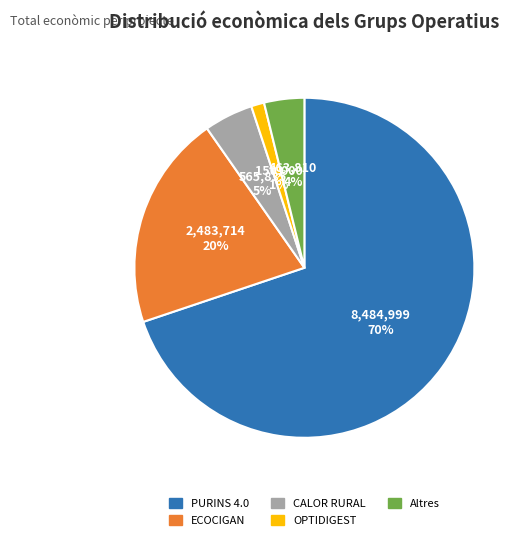

Which has a higher value, OPTIDIGEST or Altres?

Altres